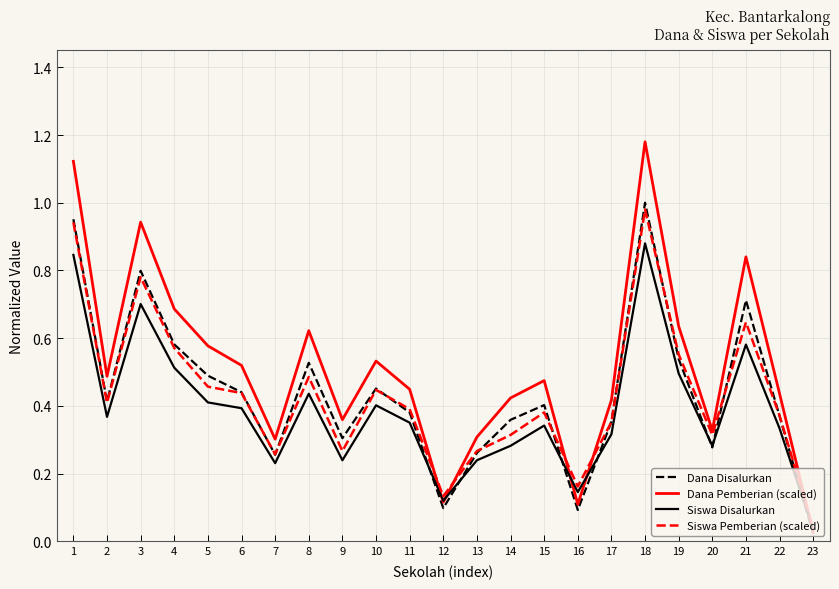

In Dana Pemberian (scaled), how many points are higher than both neighbors (excluding endpoints)?

6